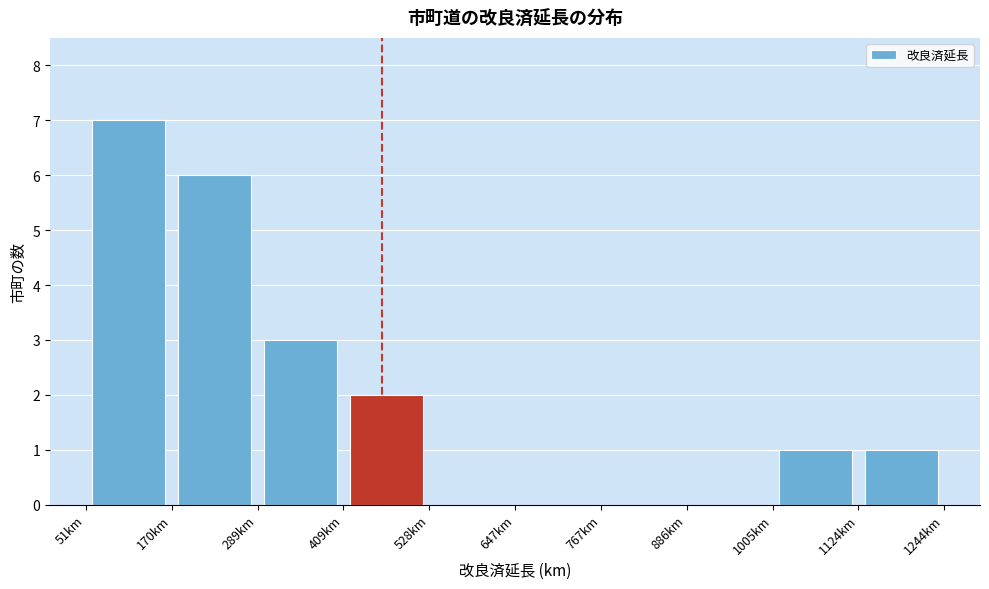

Which range on the x-axis has the tallest bar?

60 to 180